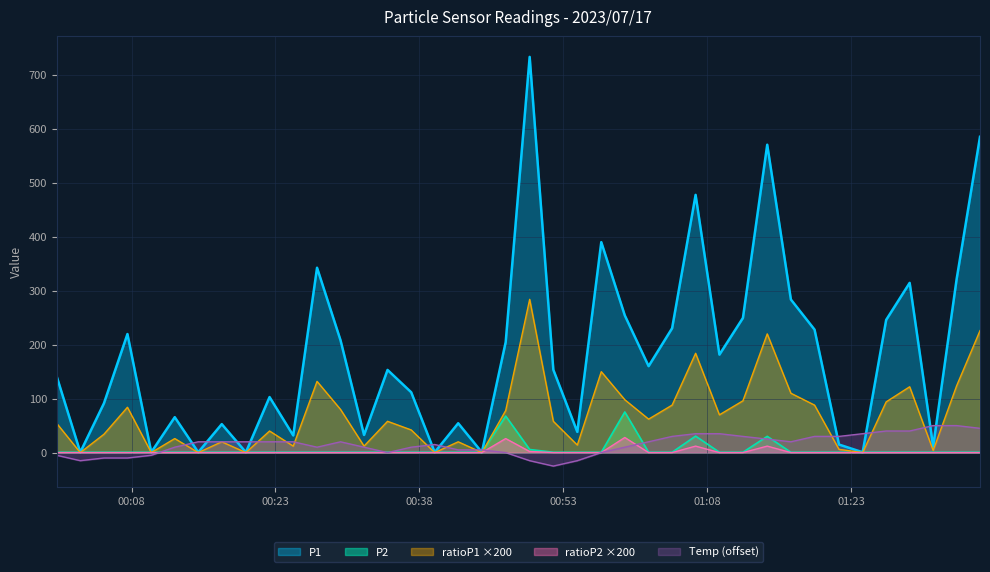

Which series has the largest range (max minus min)?

P1